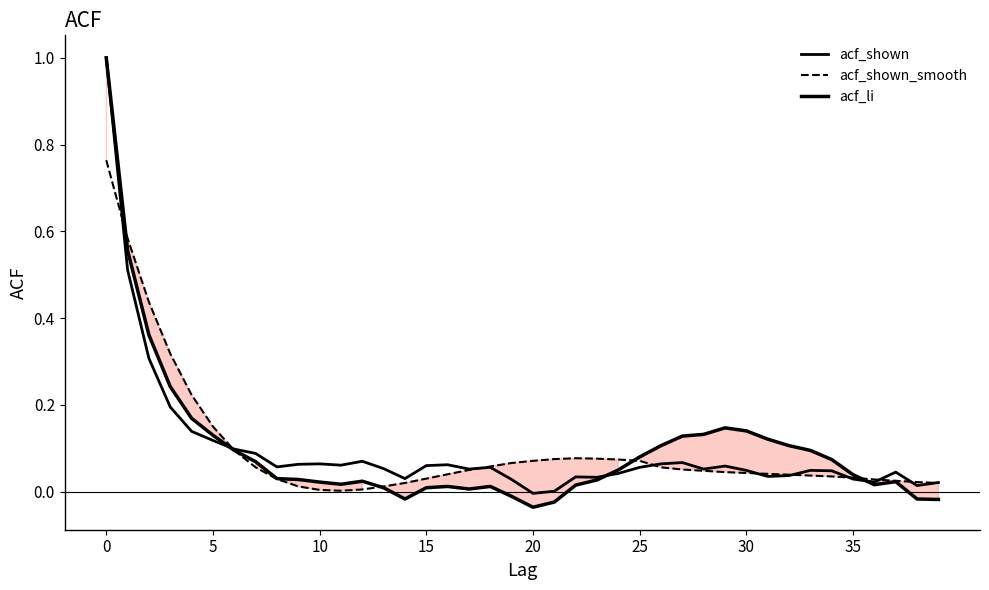

Does the chart have visible grid lines?

No